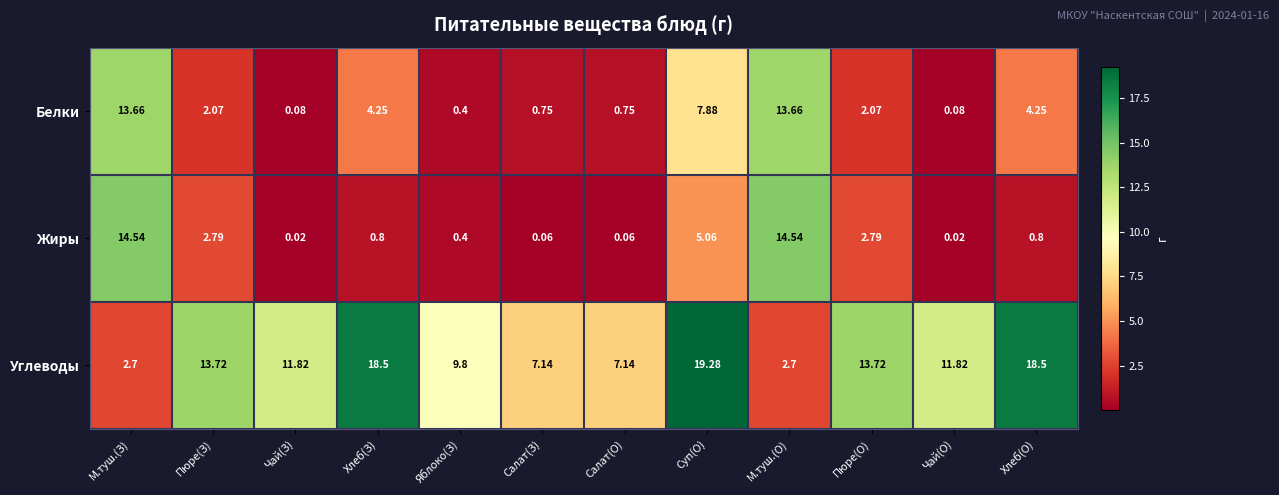

What is the spread (max minus min) of values at Суп(О)?

14.2